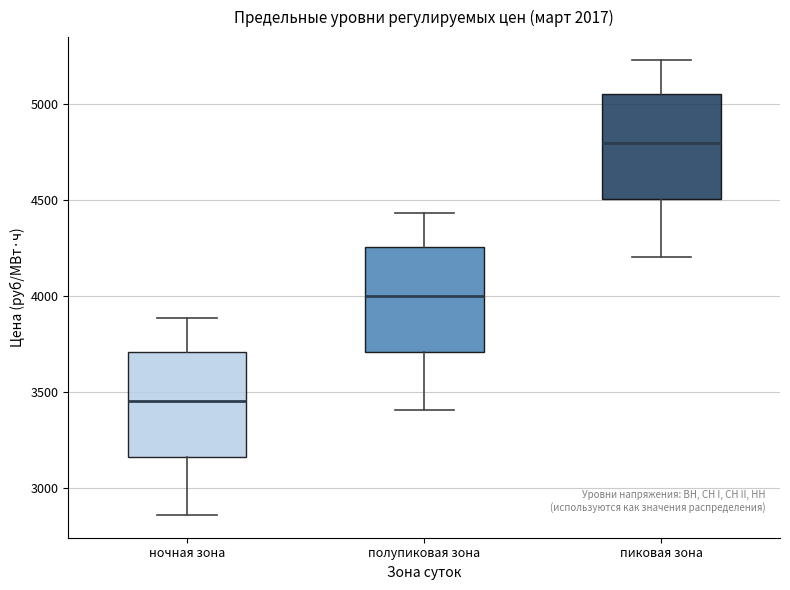

Reading left to right, read every box against the y-axis: the position of its median line, the range the box covers, and the ends of its whiskers. The values are not printed on the chart, so give them approximately, as read against the axis.

ночная зона: median 3450, box 3150 to 3700, whiskers 2850 to 3900
полупиковая зона: median 4000, box 3700 to 4250, whiskers 3400 to 4450
пиковая зона: median 4800, box 4500 to 5050, whiskers 4200 to 5250